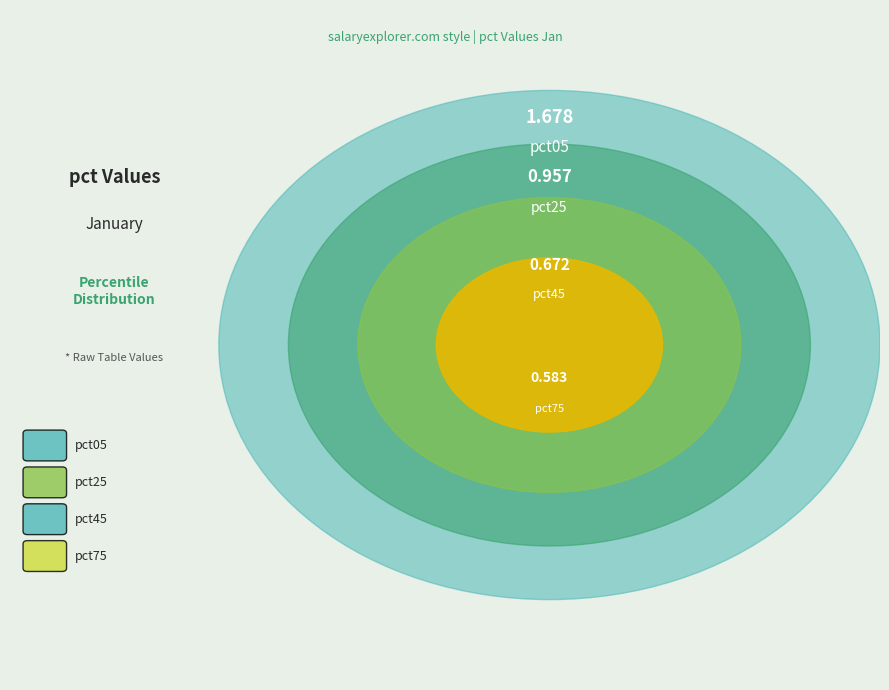

Which slice is the largest?

pct05